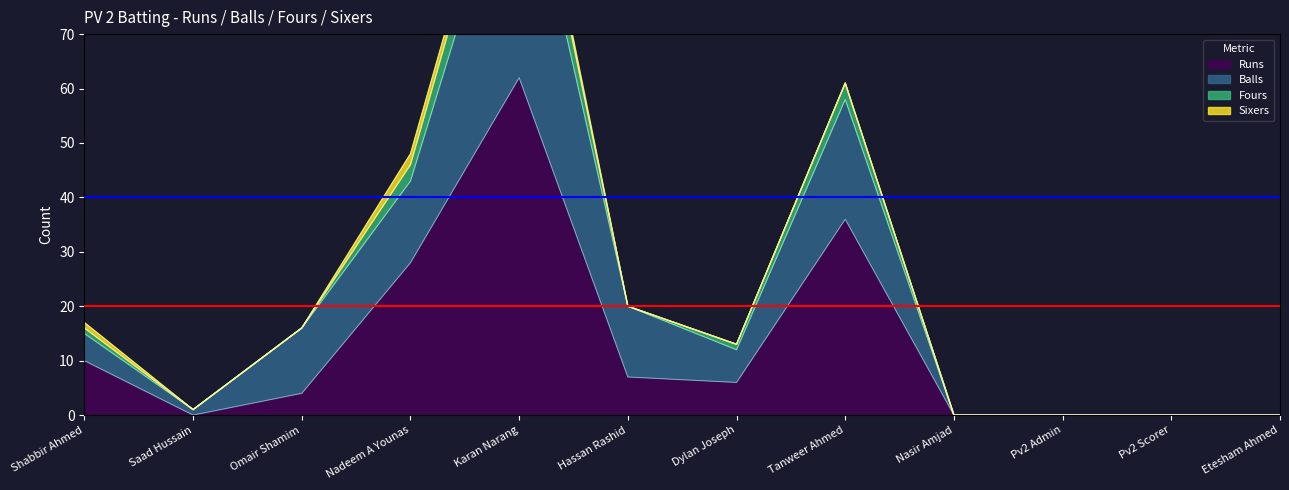

Which has a higher value, Nasir Amjad or Pv2 Admin?

Nasir Amjad